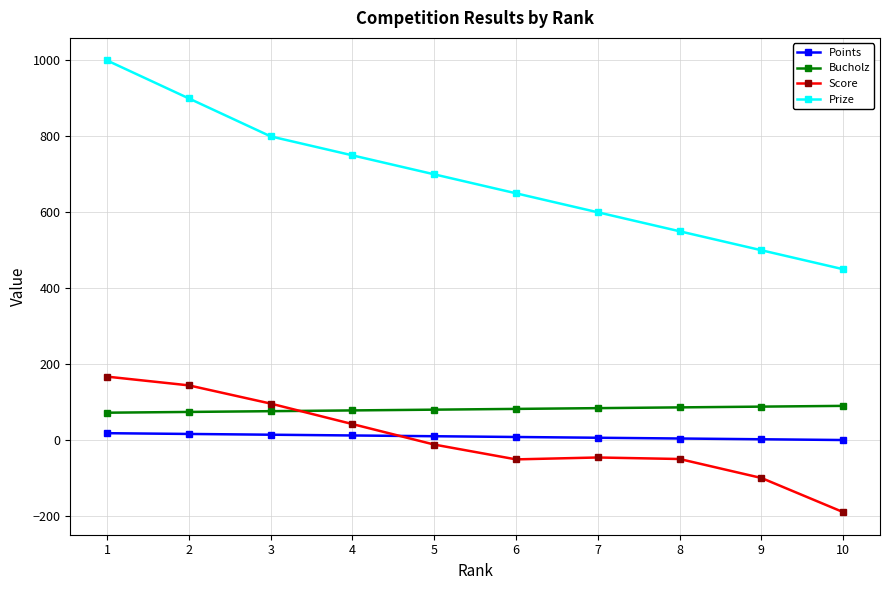

Rank the series at 5 from lowest to highest value.

Score, Points, Bucholz, Prize